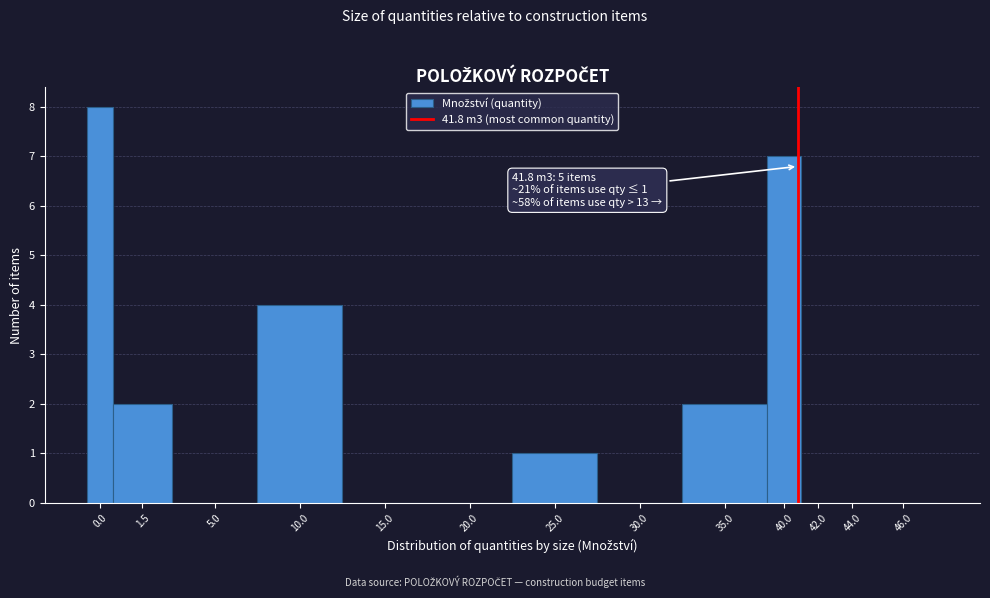

Reading right to left, list all the values displayed in this chart.

46.0=0	44.0=0	42.0=0	40.0=7	35.0=2	30.0=0	25.0=1	20.0=0	15.0=0	10.0=4	5.0=0	1.5=2	0.0=8